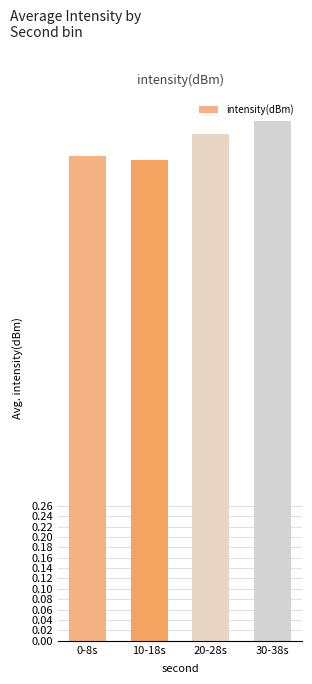

True or false: the data shows 1.0 at 30-38s.

True